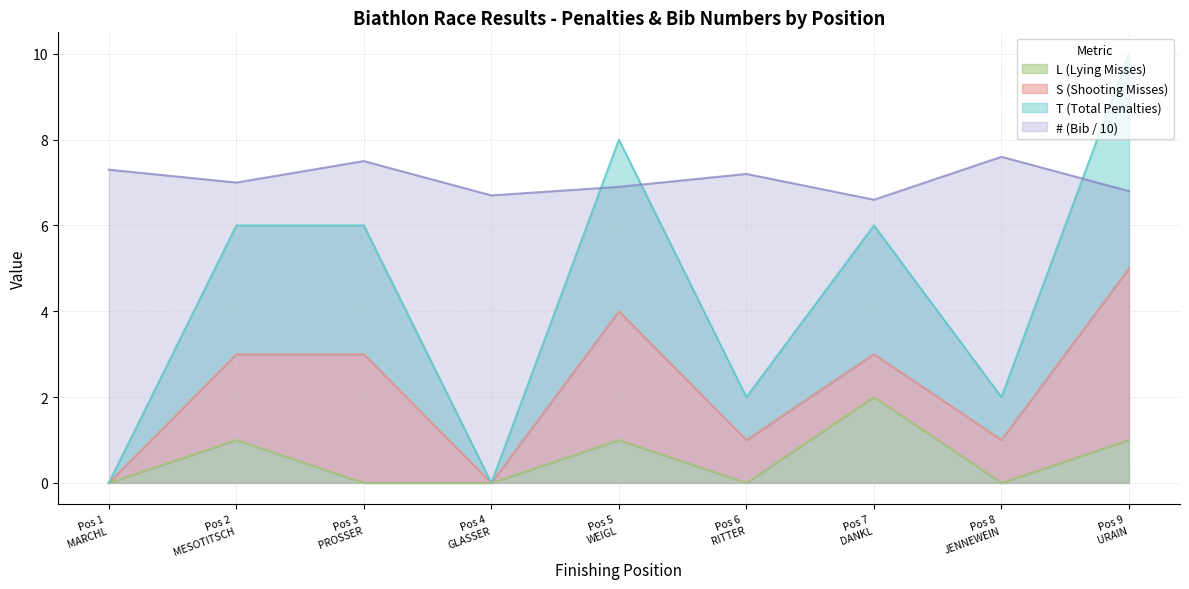

True or false: # (Bib) has more than 2 interior local peaks.

True